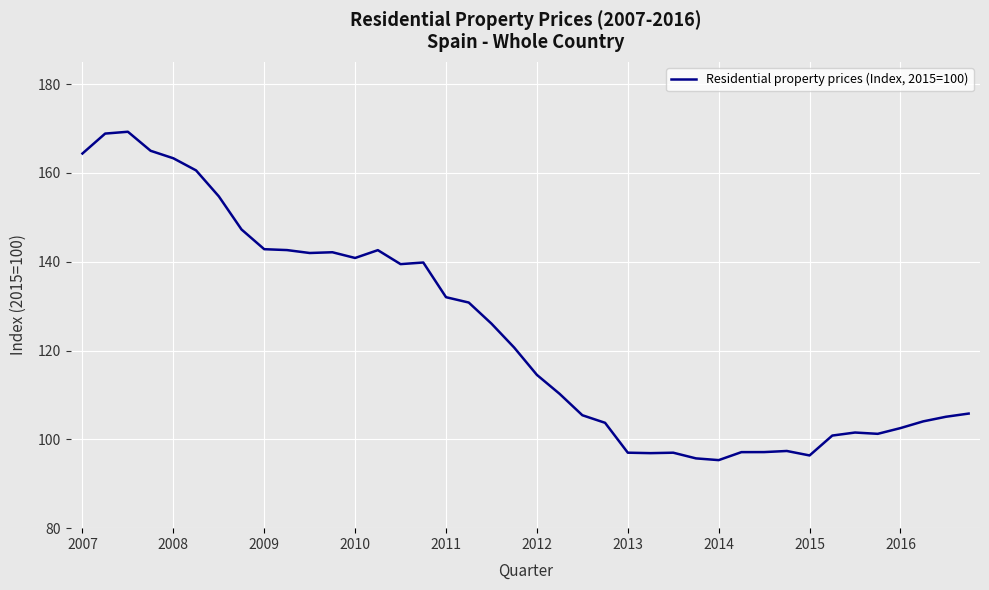

What is the greatest value displayed?

169.3